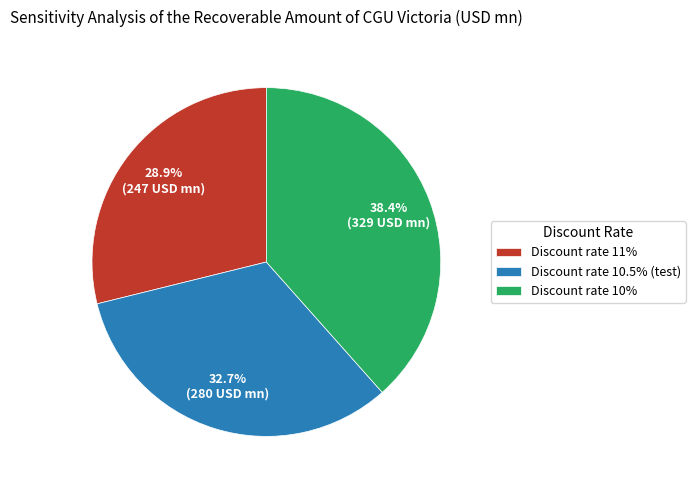

How many slices are in this pie chart?

3